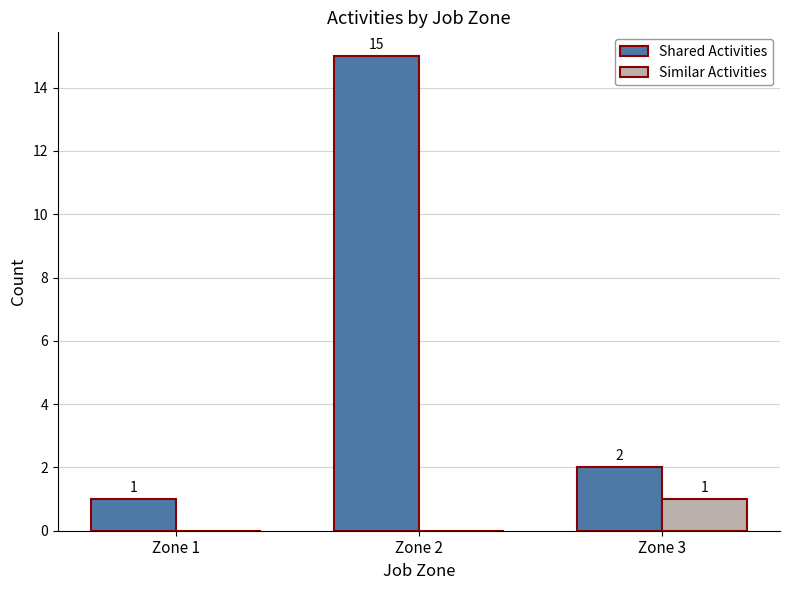

What is the sum of all Shared Activities values?

18